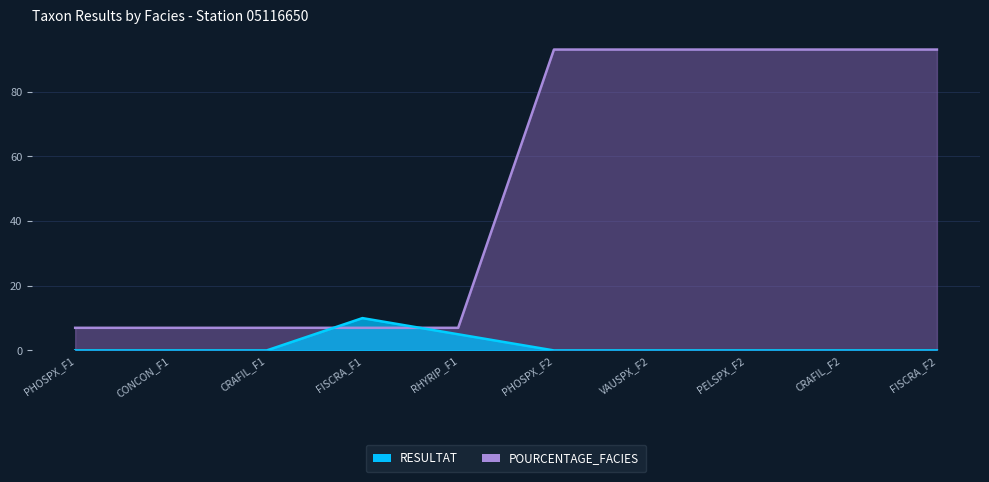

What is the value of the POURCENTAGE_FACIES point at the 1st from the left?

7.0